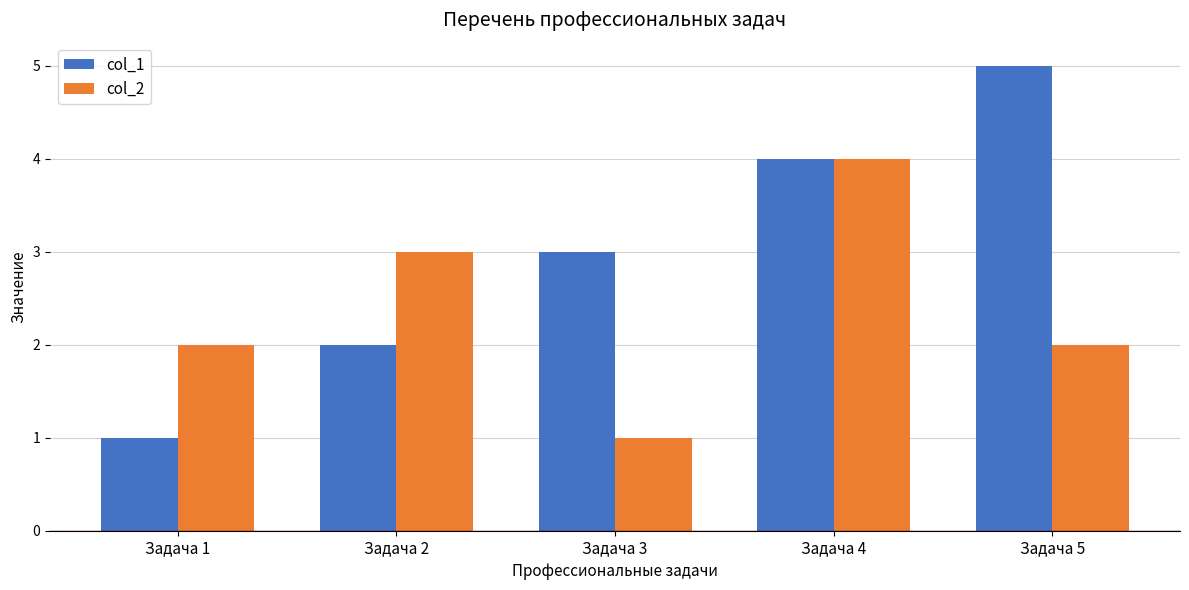

Which series has the largest range (max minus min)?

col_1